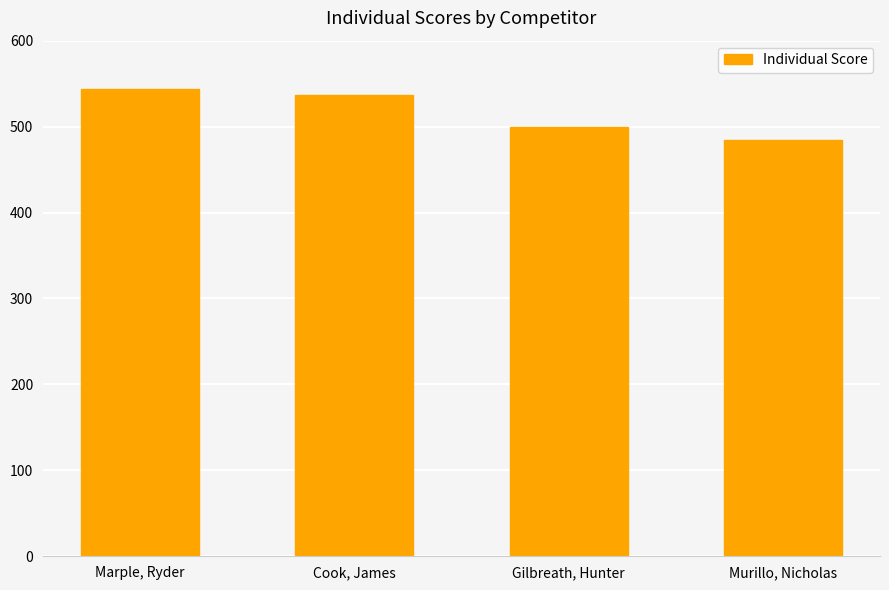

What value does the data have at Gilbreath, Hunter, to the nearest 5?

500